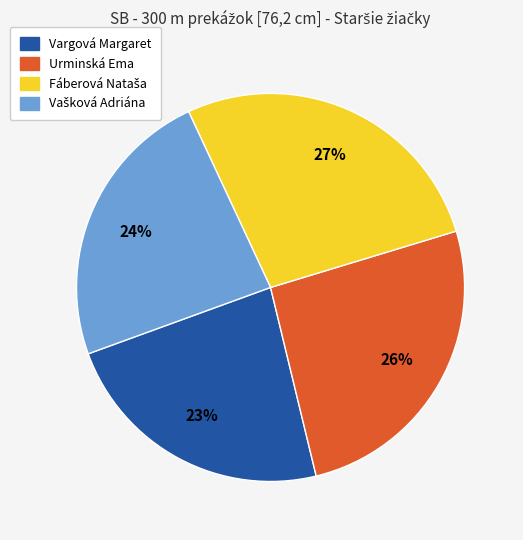

Between Urminská Ema and Vargová Margaret, which is larger?

Urminská Ema